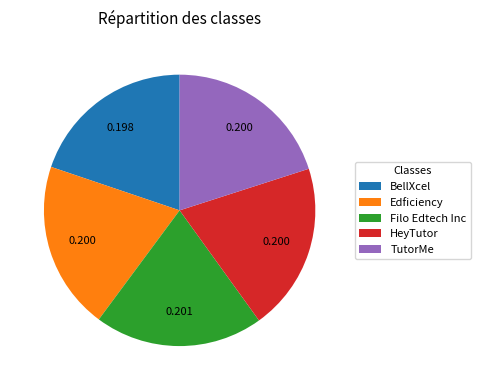

Is there any slice that represents more than half of the pie?

No